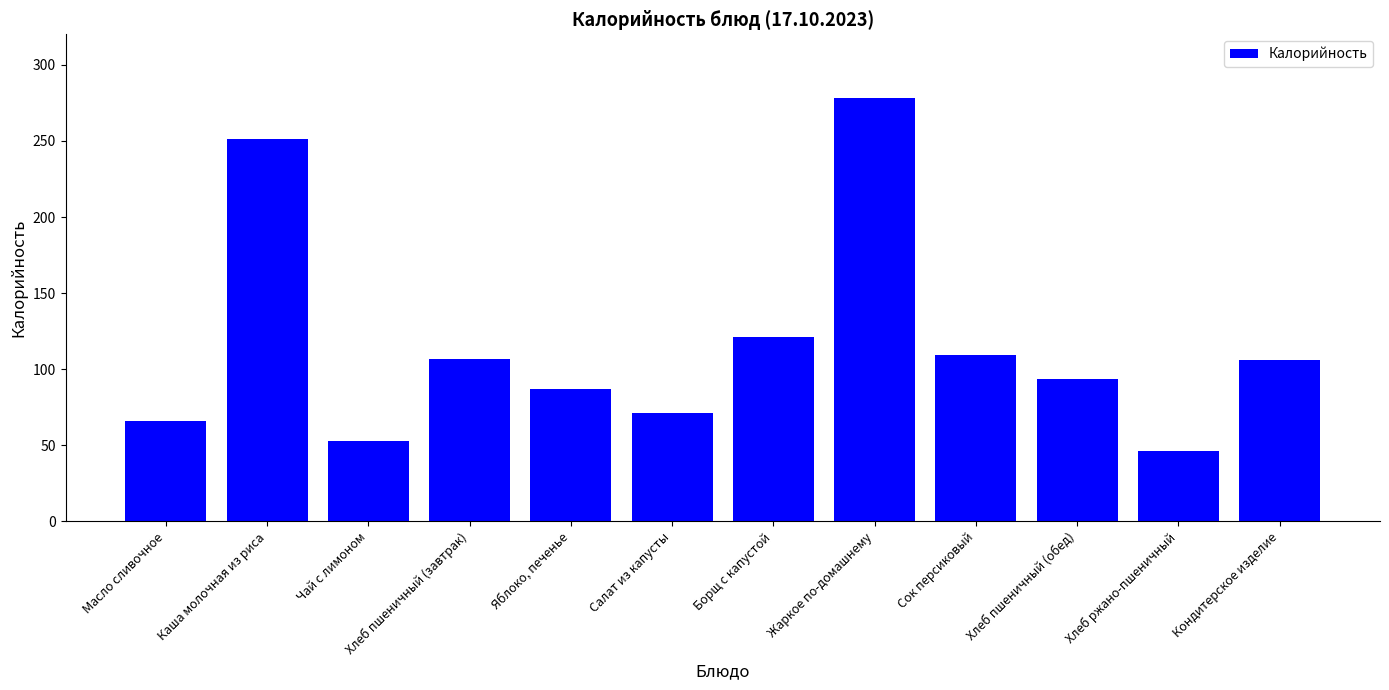

Where does the data first go above 106?

Каша молочная из риса